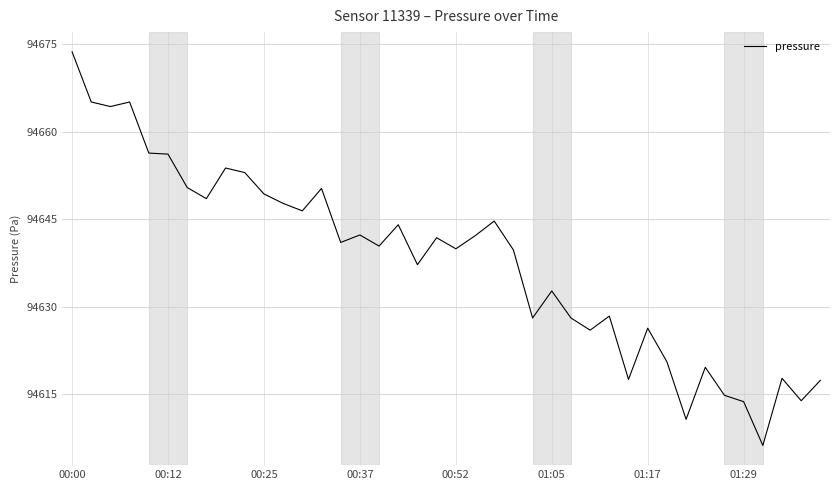

What is the value of the 34th point from the left?

94619.6